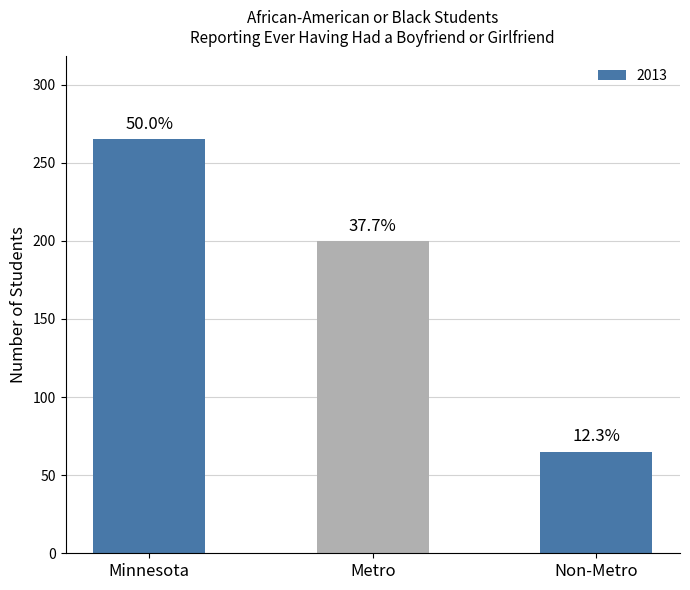

Reading left to right, transcribe all the data shown in this chart.

Minnesota=265	Metro=200	Non-Metro=65